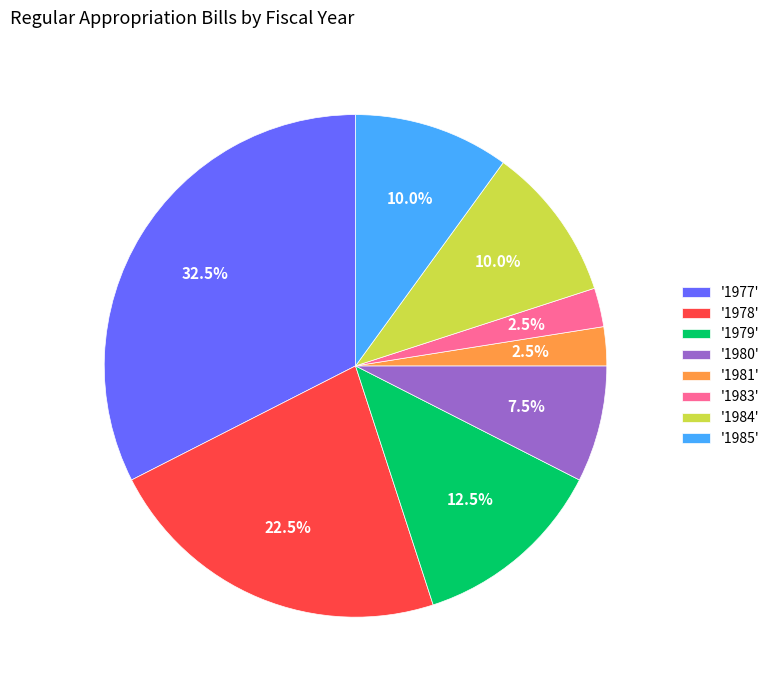

Which has a higher value, '1981' or '1985'?

'1985'